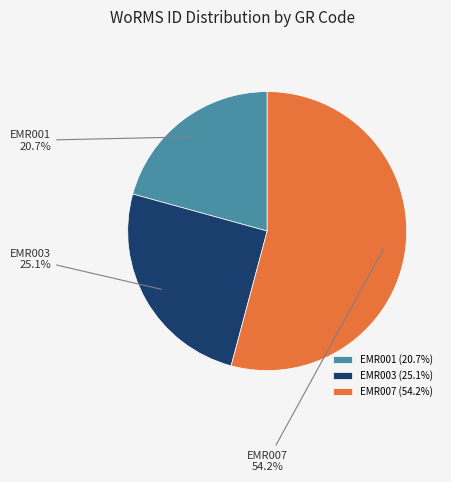

What percentage is the EMR001 slice, to the nearest percent?

21%